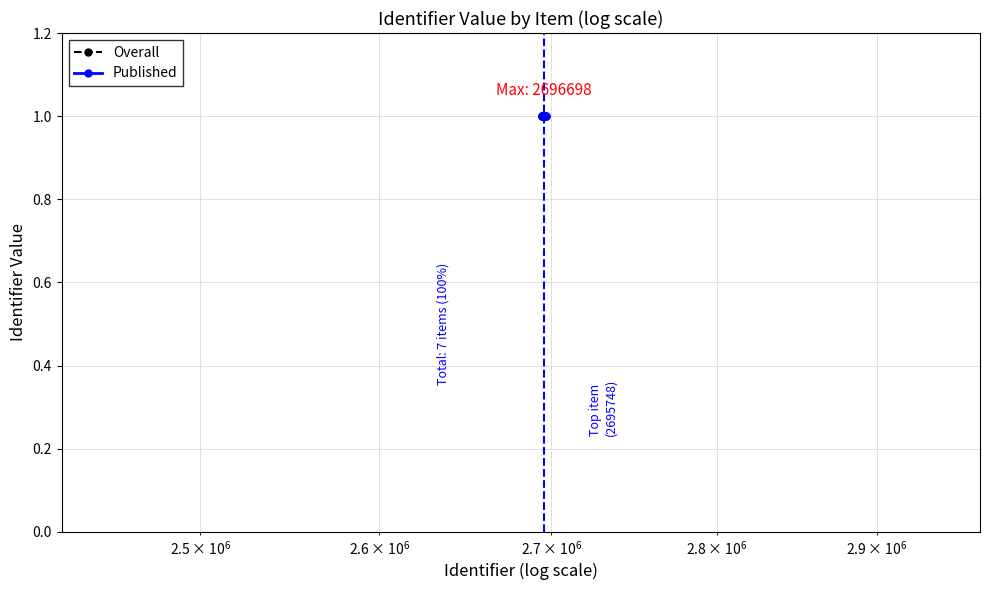

Which series has the largest range (max minus min)?

Overall